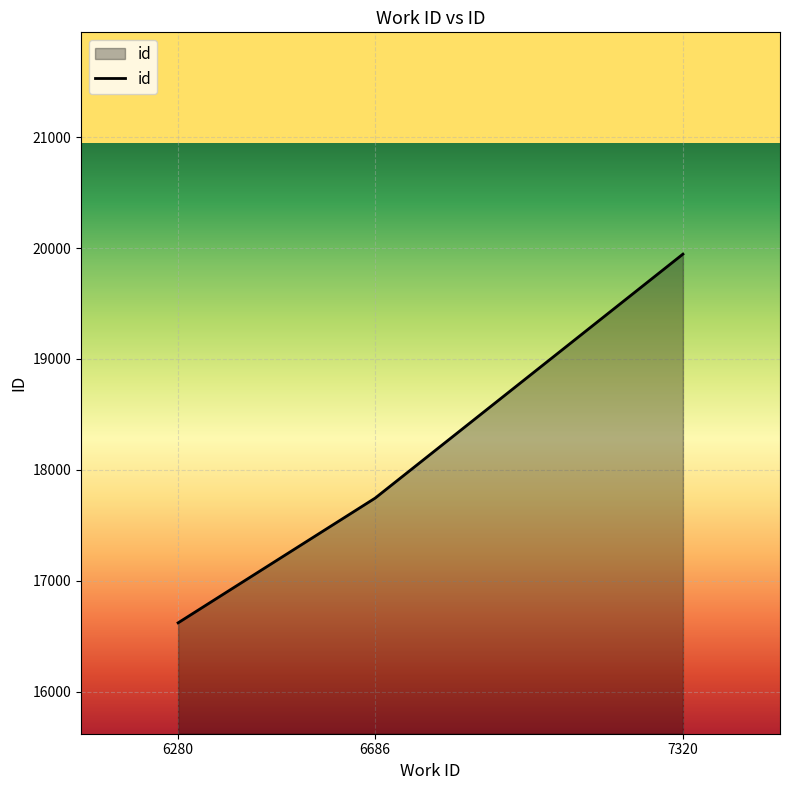

What is the greatest value displayed?

19945